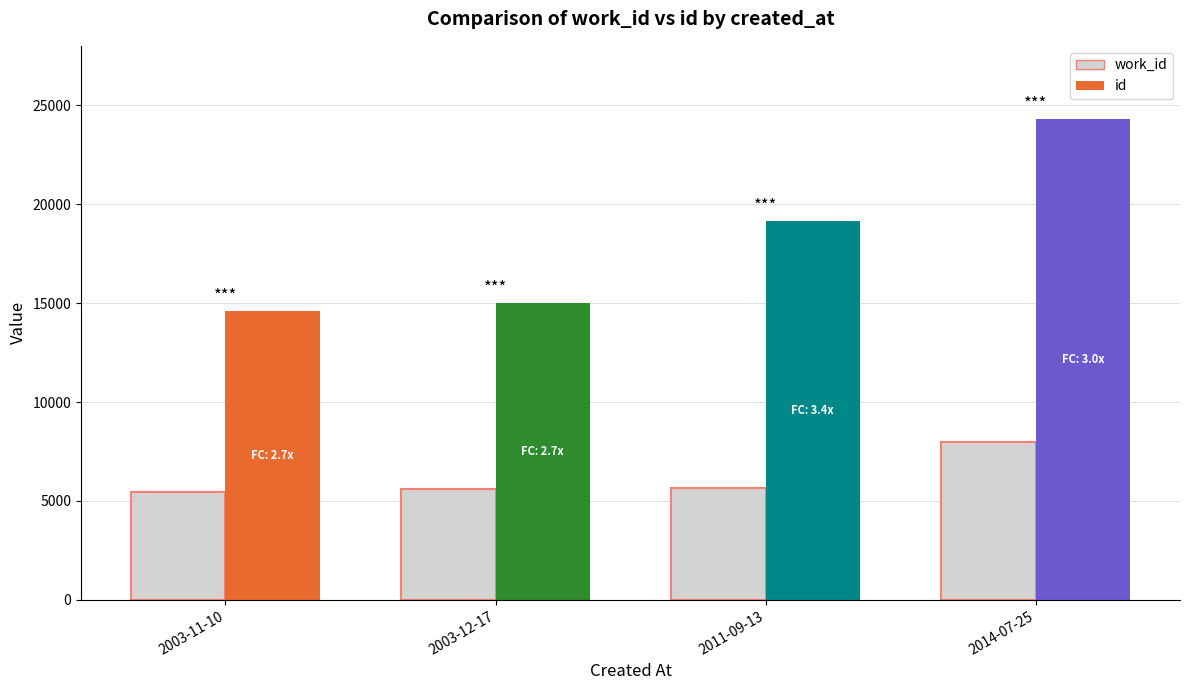

The chart shows a value of 7984 at 2014-07-25. True or false?

True